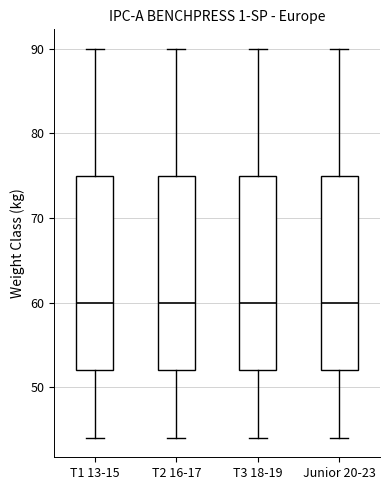

Where is the upper edge of the box for T3 18-19 on the y-axis? The values are not printed on the chart, so give them approximately, as read against the axis.

75